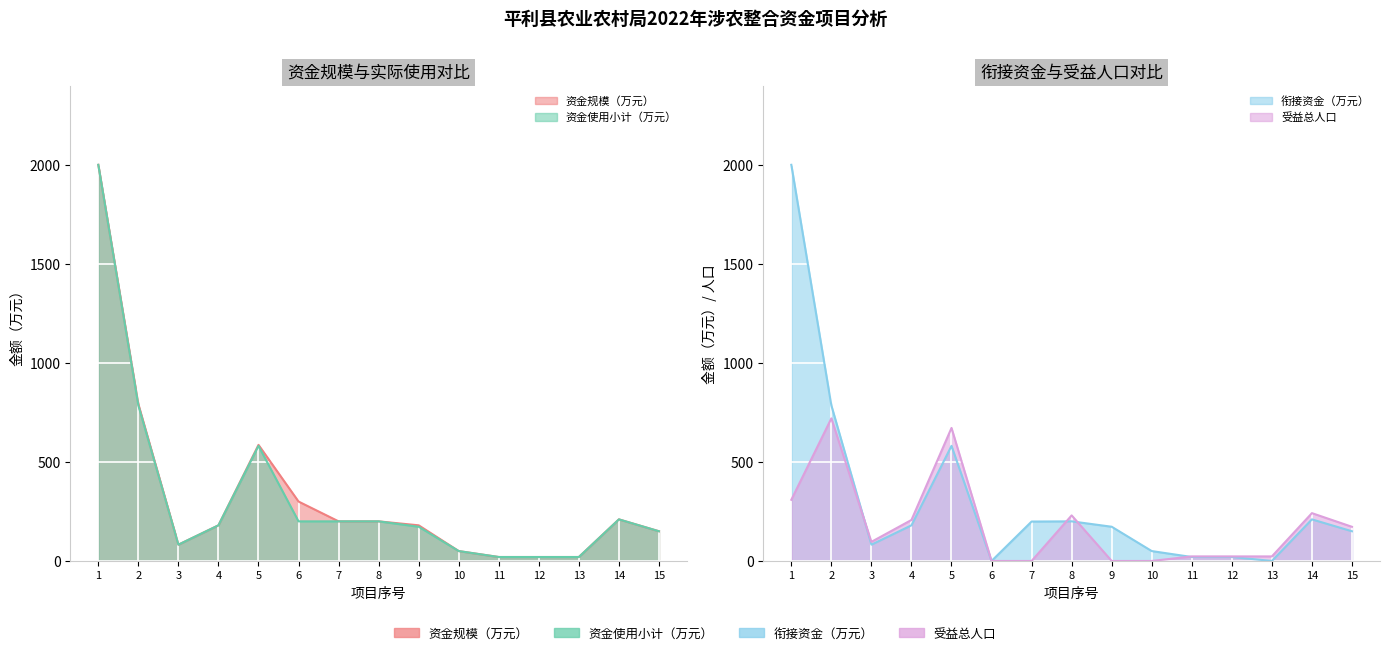

Between 6 and 7, which is larger?

6